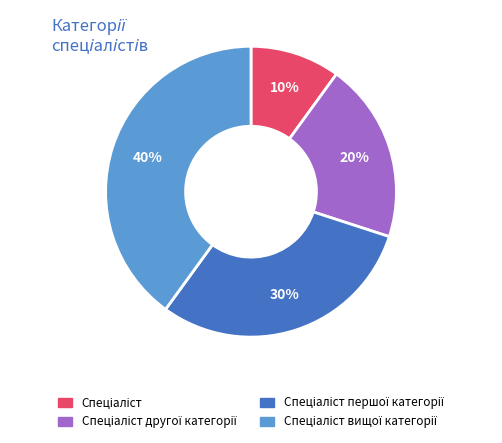

How many segments does this pie chart have?

4